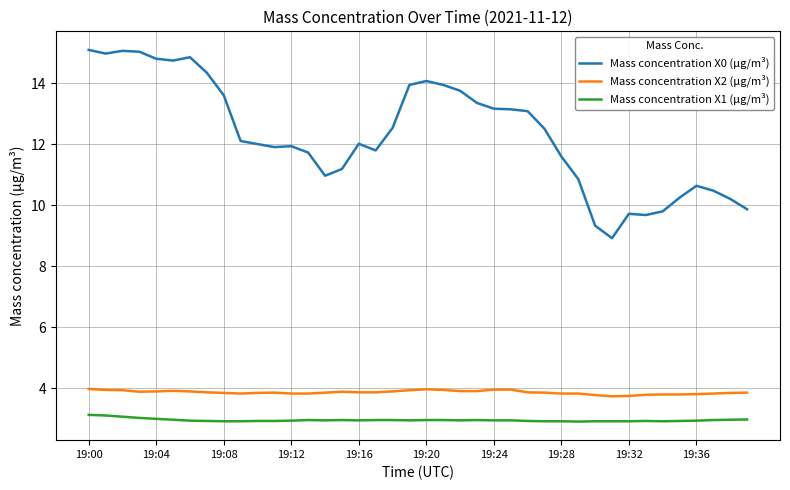

Which series has the largest total across all categories?

Mass concentration X0 (μg/m³)